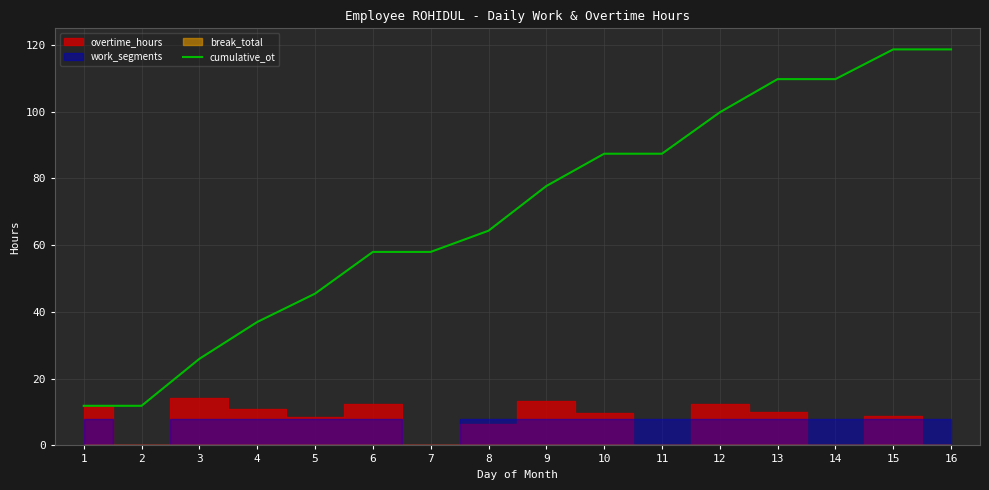

How many lines are shown in the chart?

1